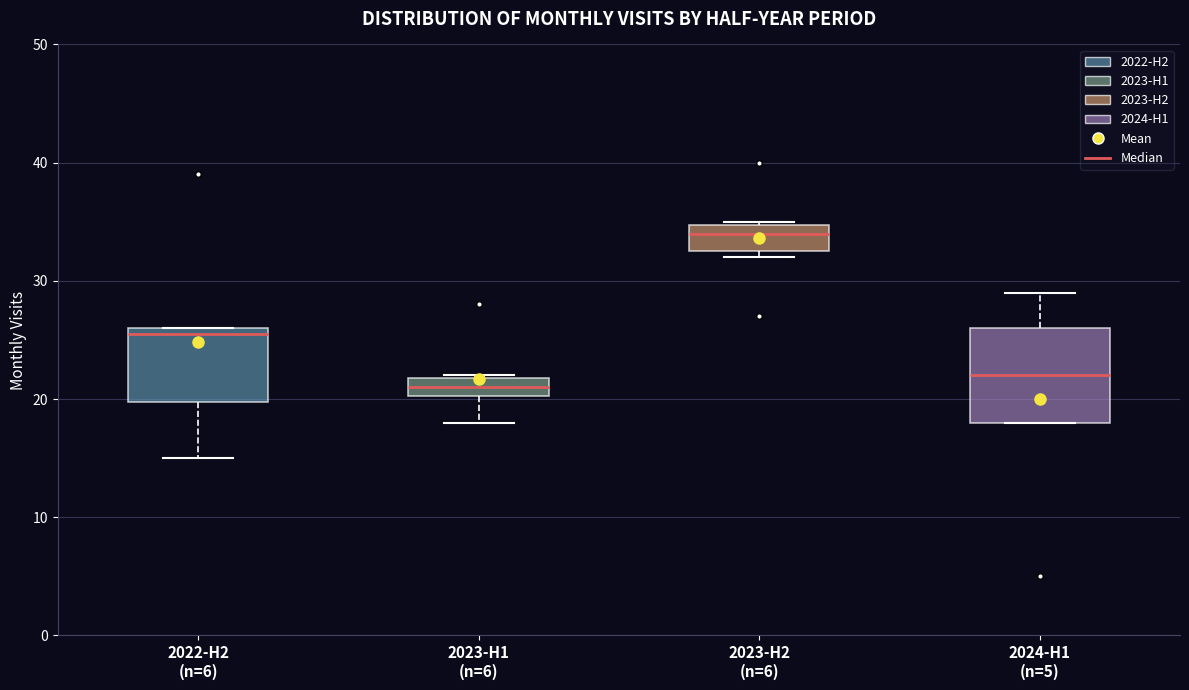

Which box is the tallest, from its lower edge to its upper edge?

2024-H1 (n=5)